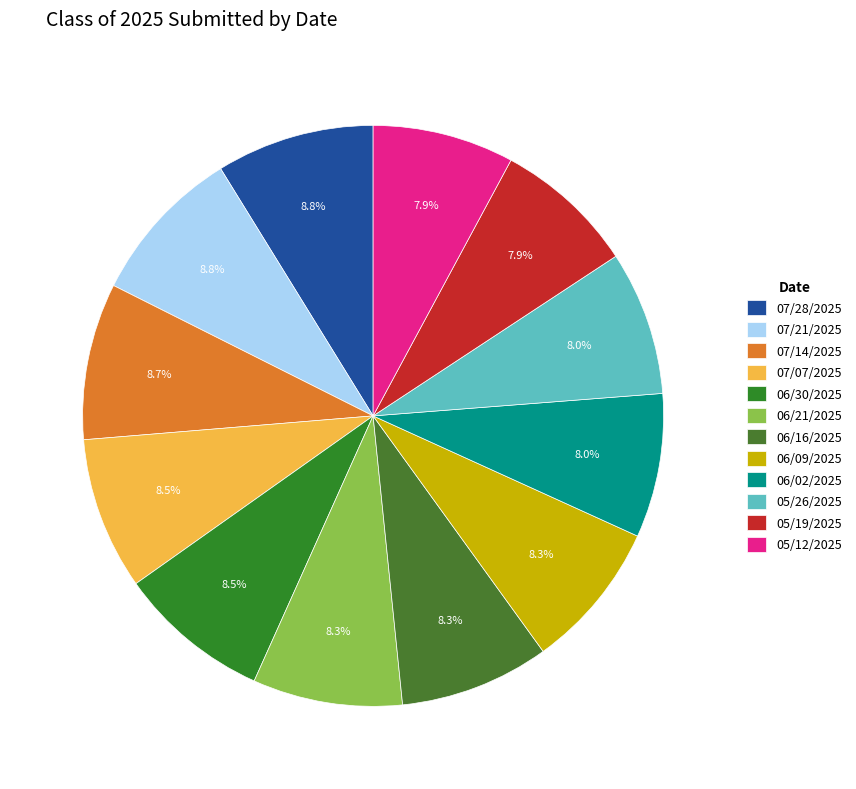

To the nearest percent, what is the combined percentage of 05/12/2025 and 06/09/2025?

16%